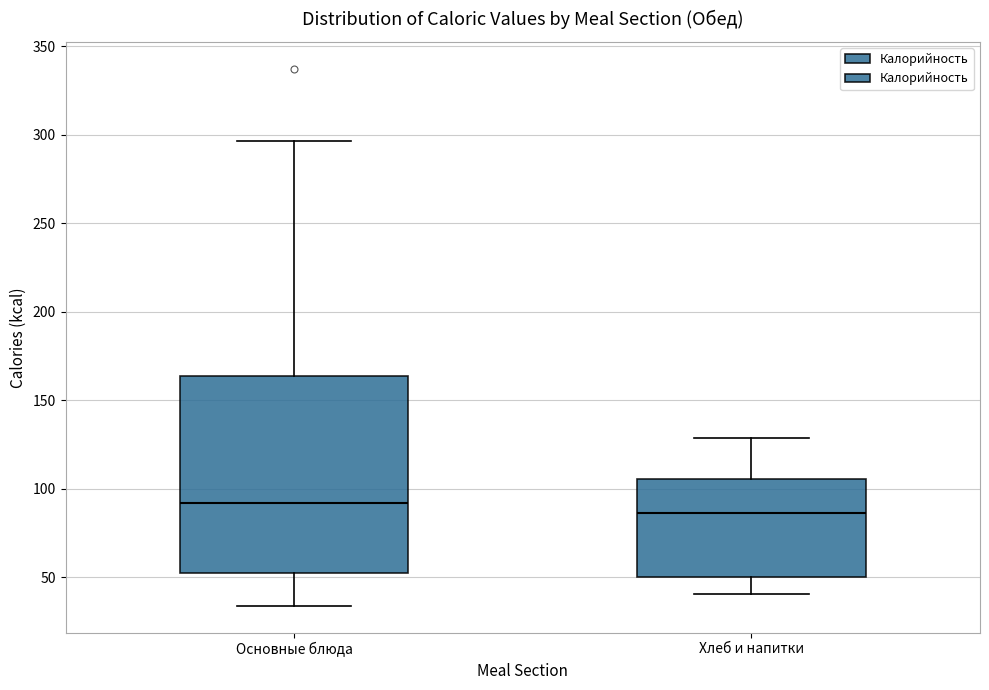

Comparing the boxes themselves (not the whiskers), which one is the tallest?

Основные блюда